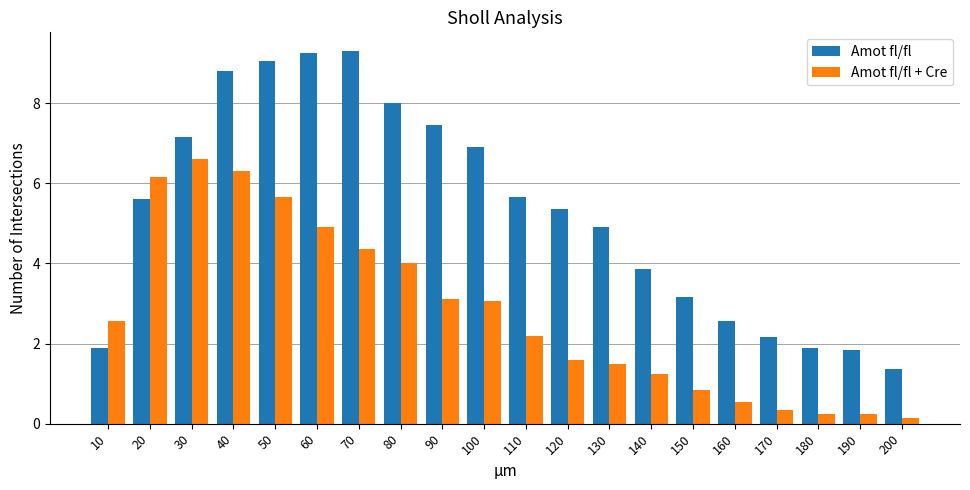

Count the number of data series in this chart.

2